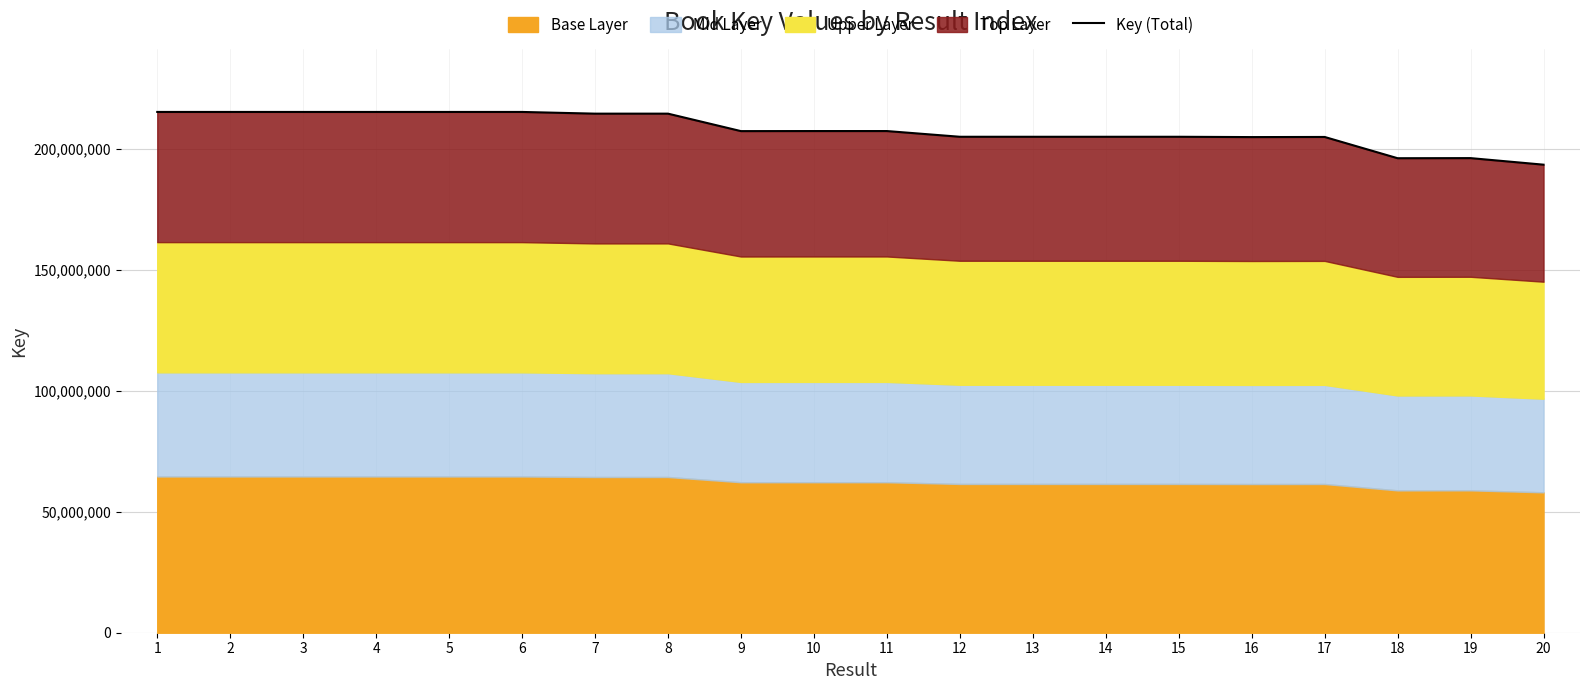

What is the minimum value shown in the chart?

193400806